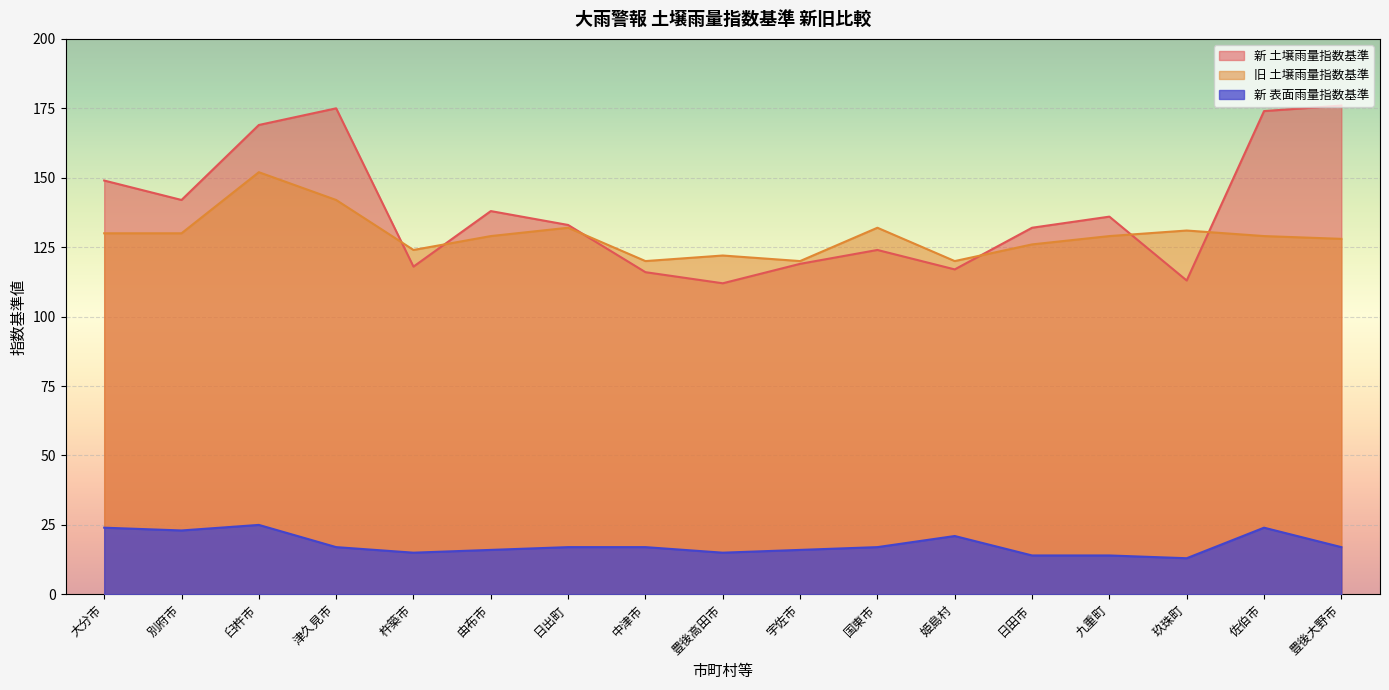

True or false: 新 表面雨量指数基準 has a value of 17 at 豊後大野市.

True